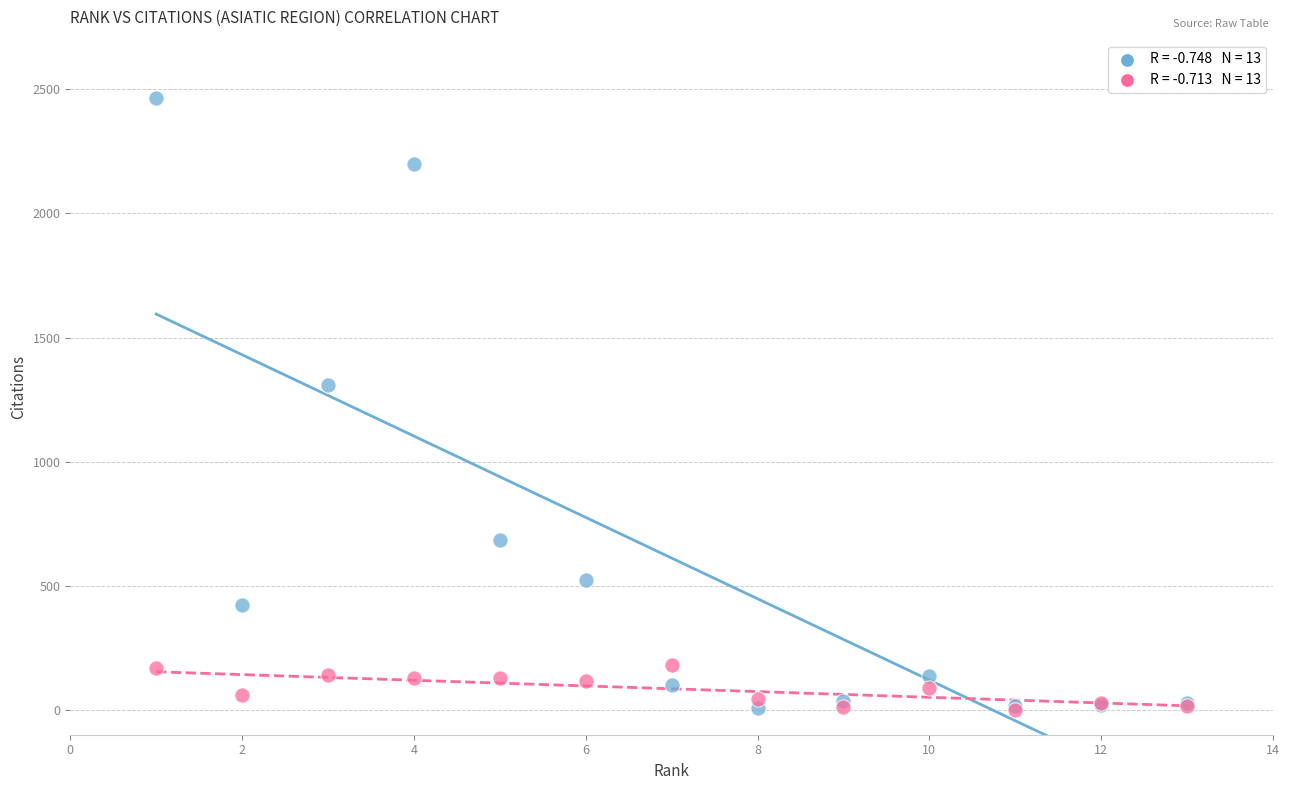

Across all series, what Y value is closest to 1233?

1309